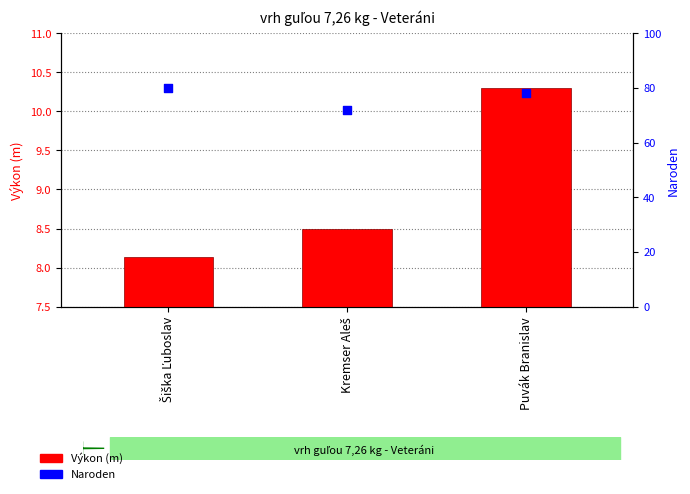

At which category is the sum across all series the highest?

Puvák Branislav